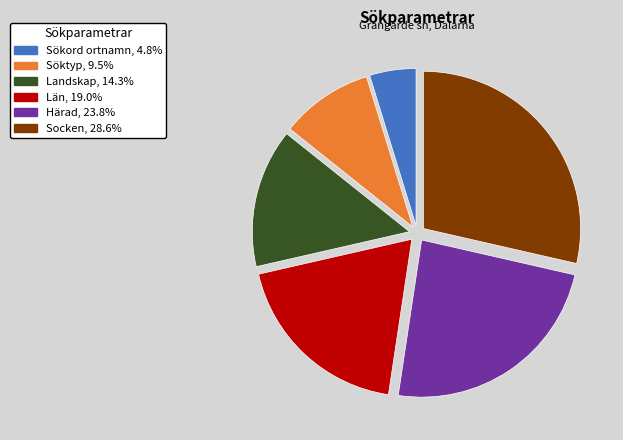

Does Härad represent more than half of the total?

No